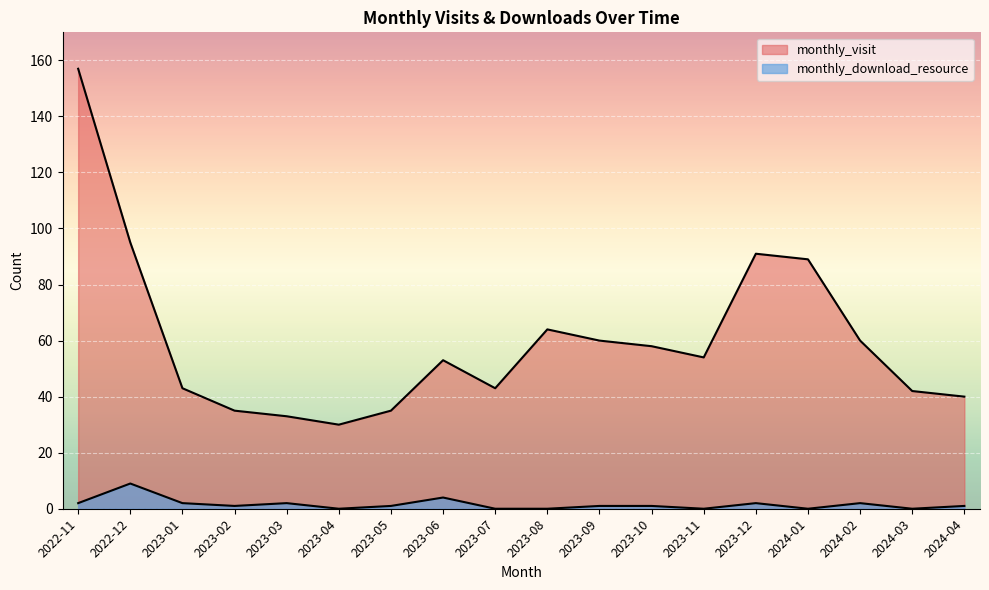

What is the value of the monthly_visit point at the 3rd from the left?

43